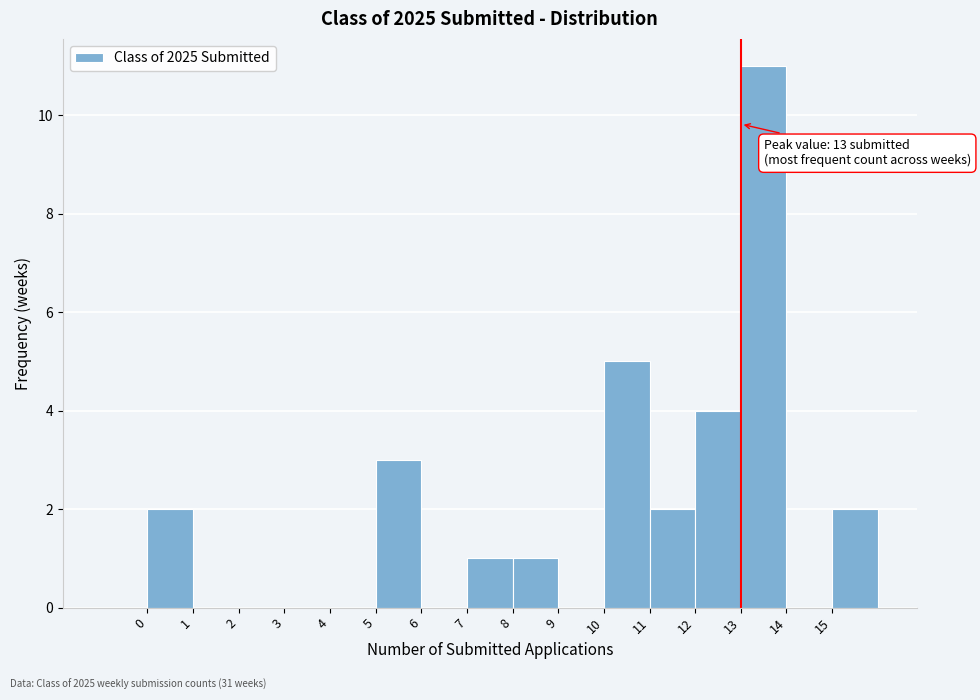

Over which range of the x-axis is the bar tallest?

13 to 14